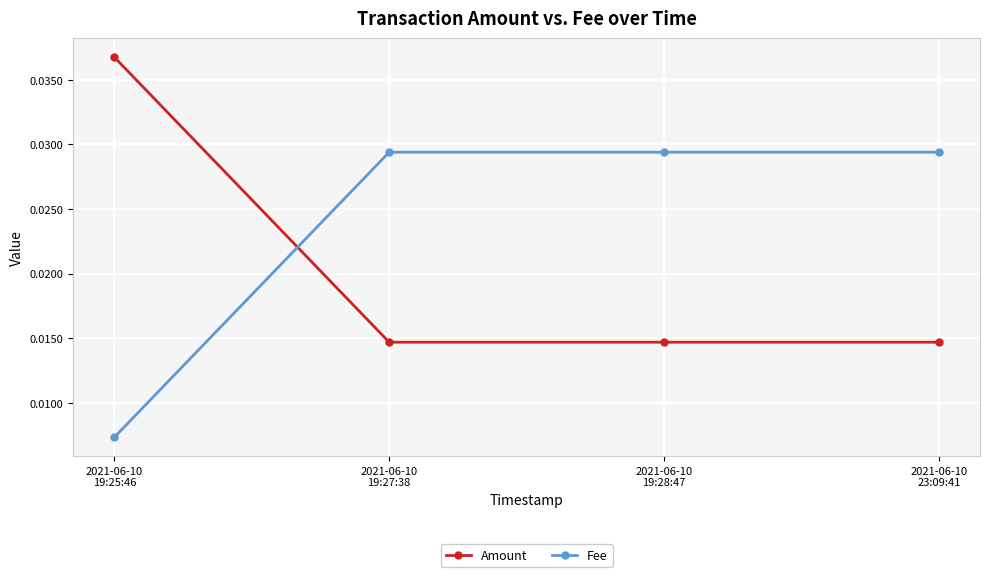

Between which two adjacent categories do Fee and Amount first intersect?

2021-06-10
19:25:46 and 2021-06-10
19:27:38